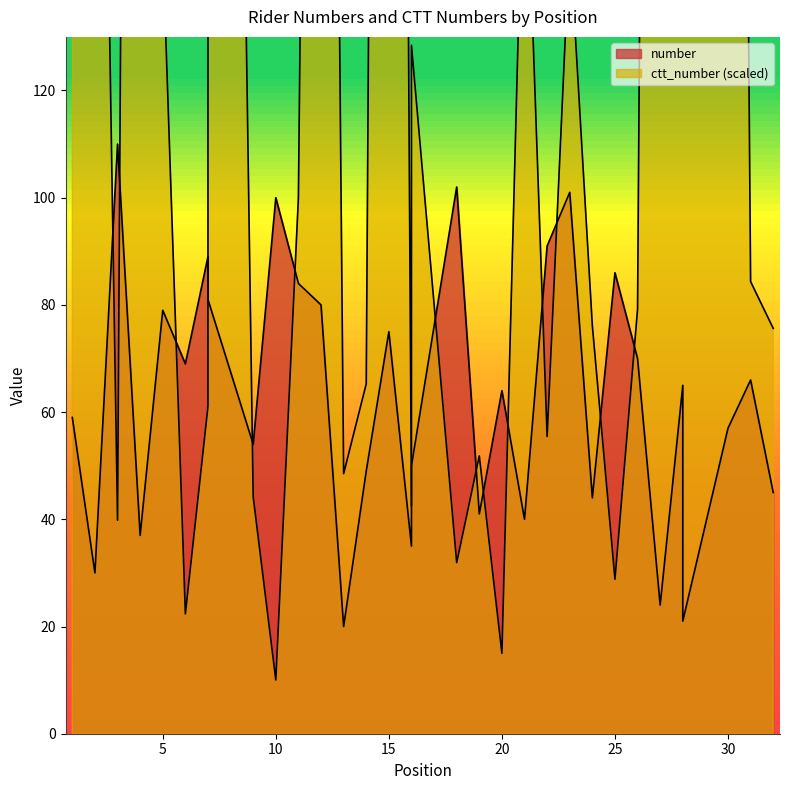

How many data points does each series have?

32